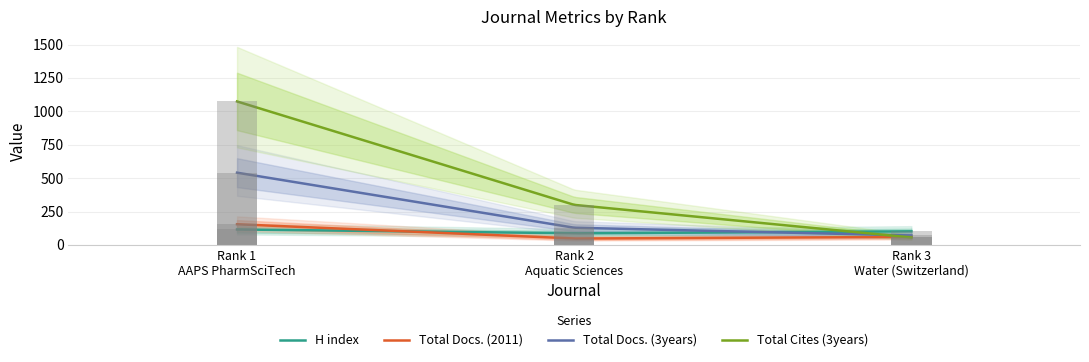

How many data points does each series have?

3